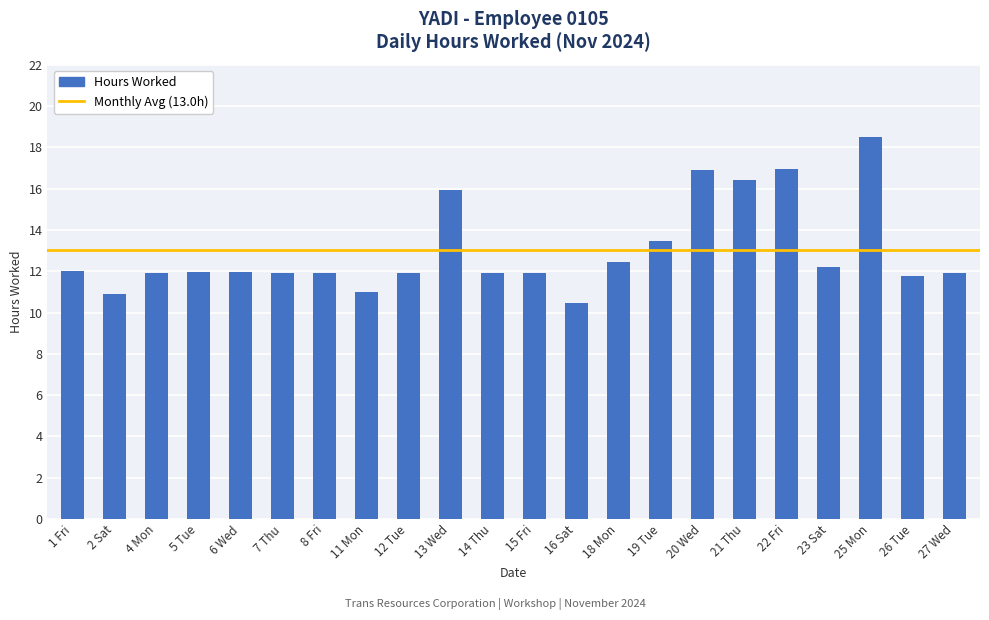

At which category does the chart reach its peak across all series?

25 Mon